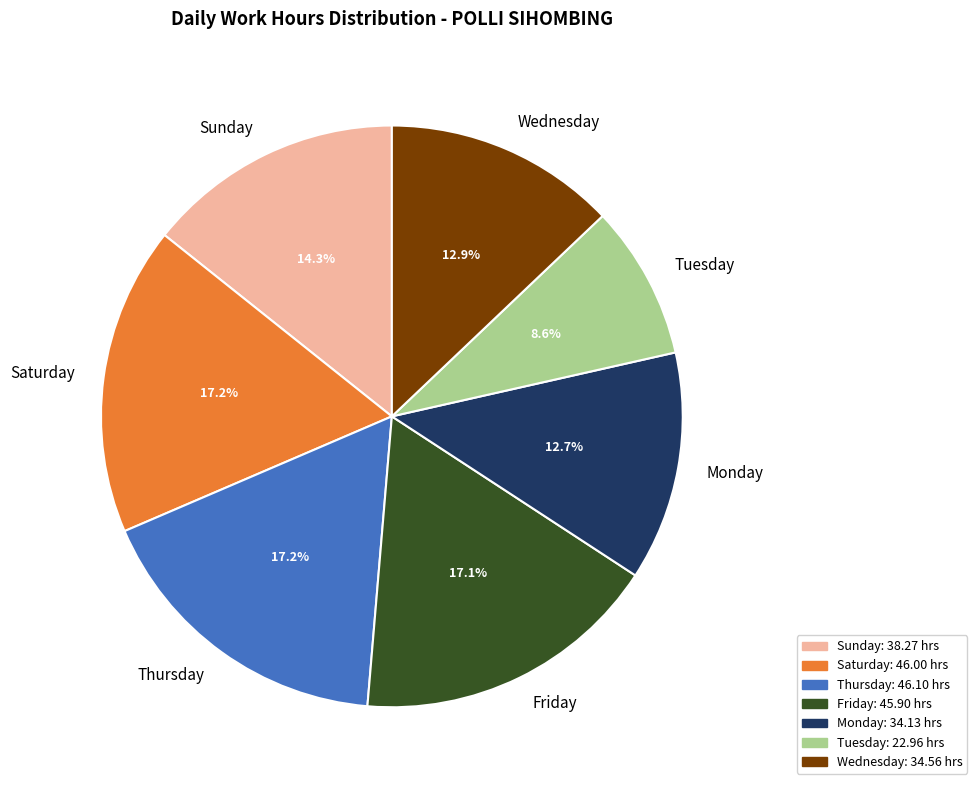

Is there a majority slice in this chart?

No